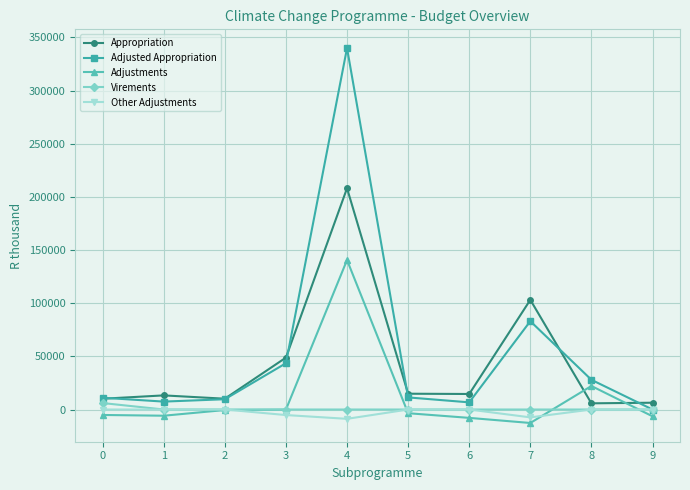

In Adjusted Appropriation, how many points are lower than both neighbors (excluding endpoints)?

2